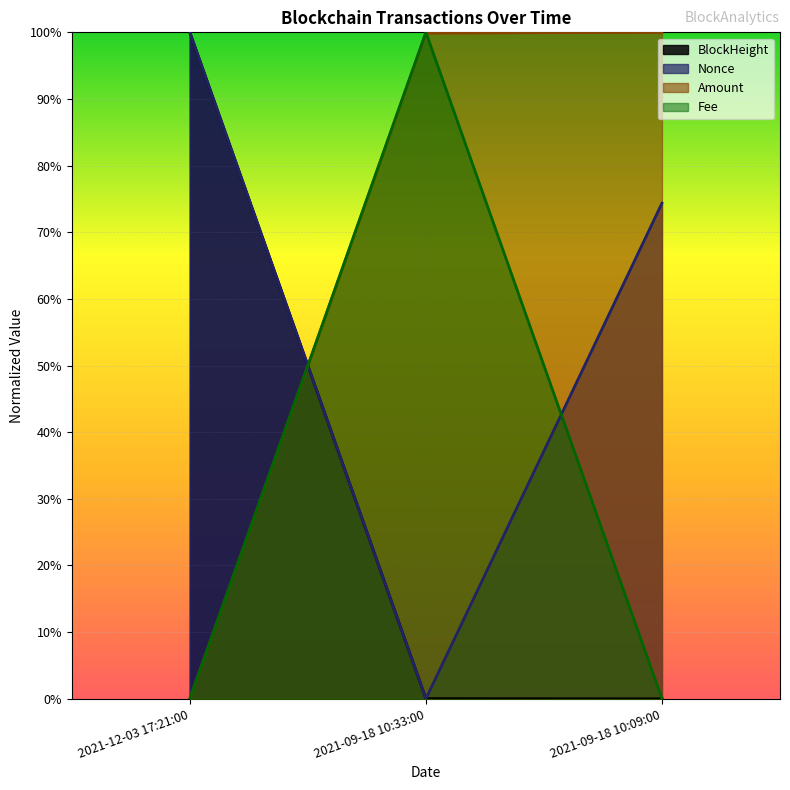

What is the sum of the BlockHeight values at 2021-09-18 10:09:00 and 2021-12-03 17:21:00?

1.0